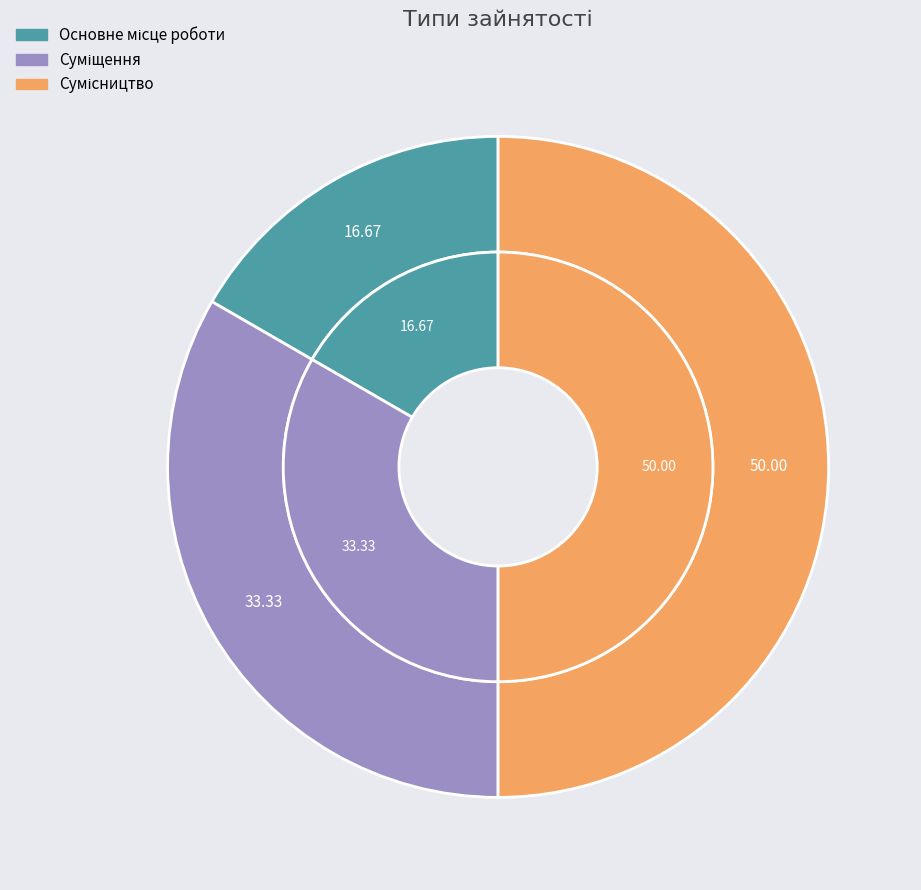

Is there any slice that represents more than half of the pie?

No